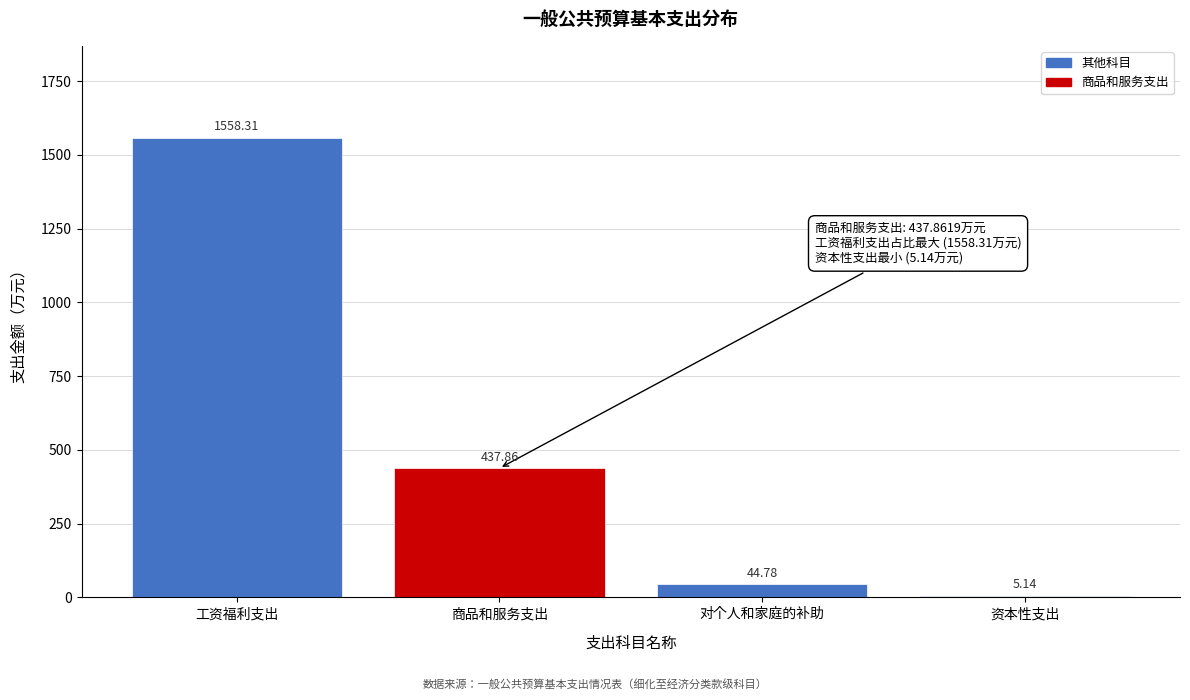

What is the sum of all values?

2046.1